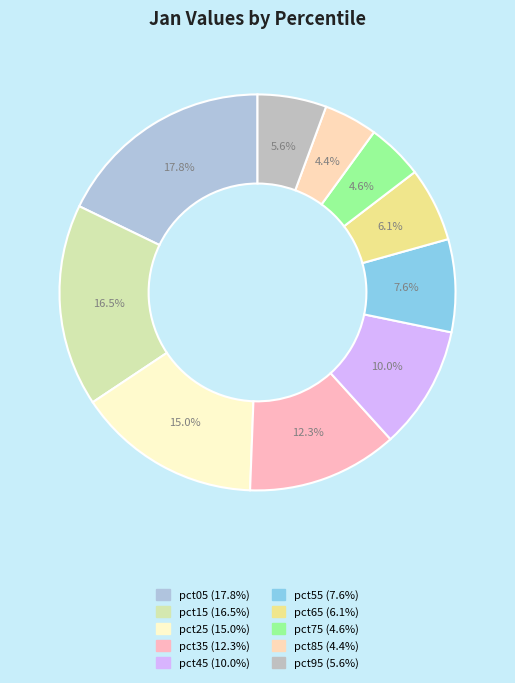

Approximately how many times larger is the value at pct35 compared to pct05?

0.7